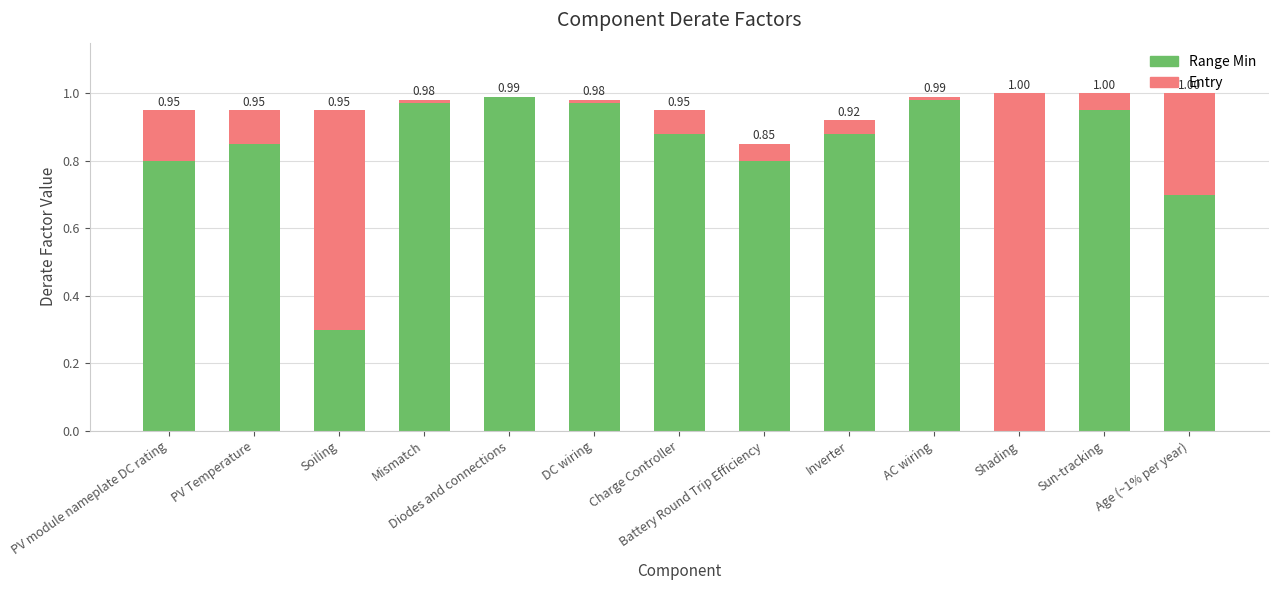

What is the total value across all series at Age (~1% per year)?

1.0